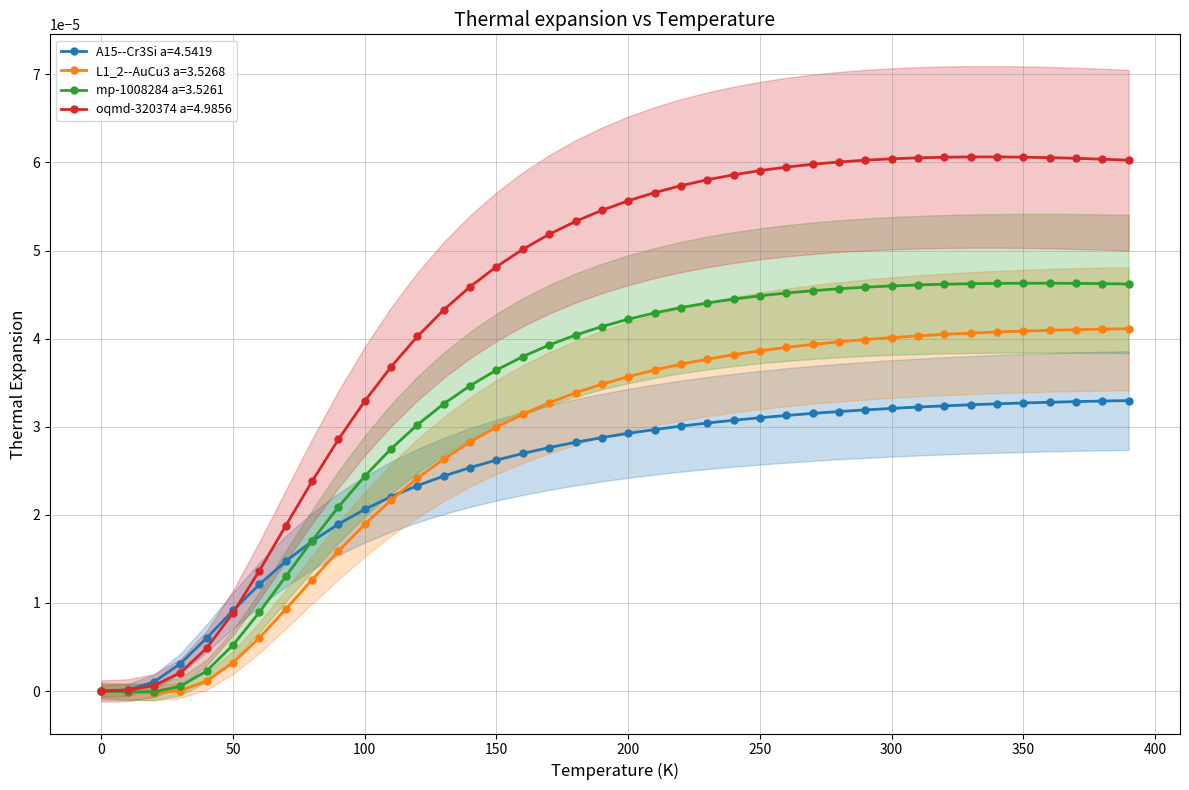

At how many categories does at least one series exceed 0?

39